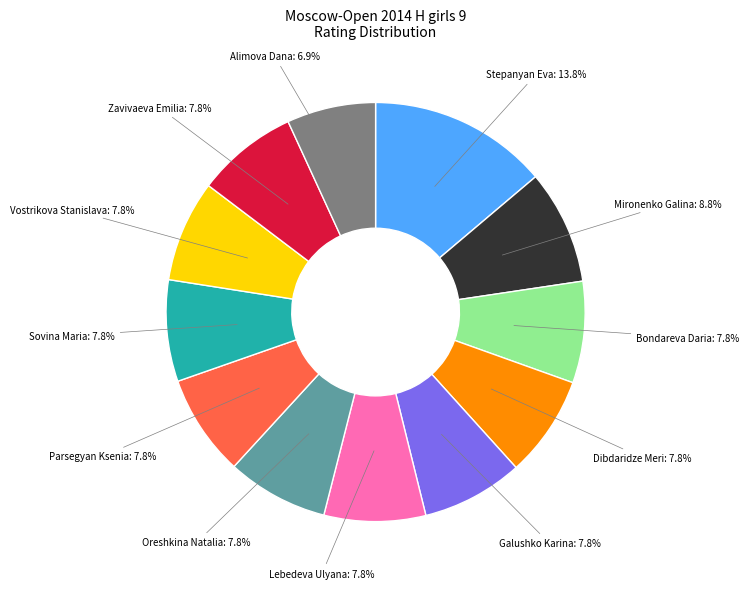

What is the ratio of the value at Zavivaeva Emilia: 7.8% to the value at Dibdaridze Meri: 7.8%?

1.0